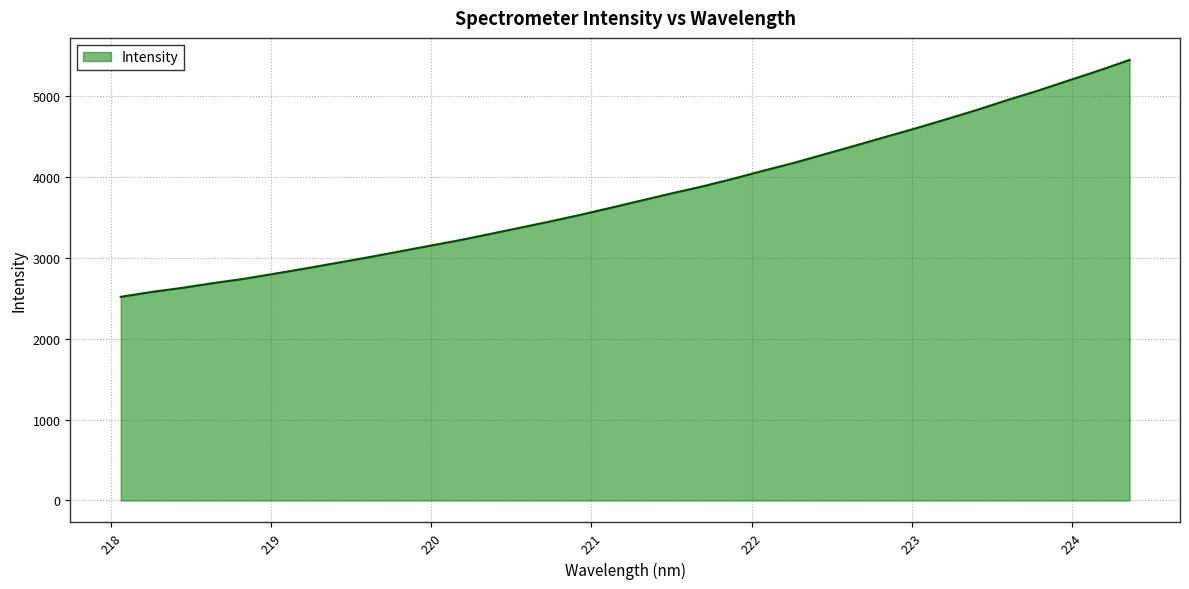

What is the difference between the maximum and minimum values?

2928.8